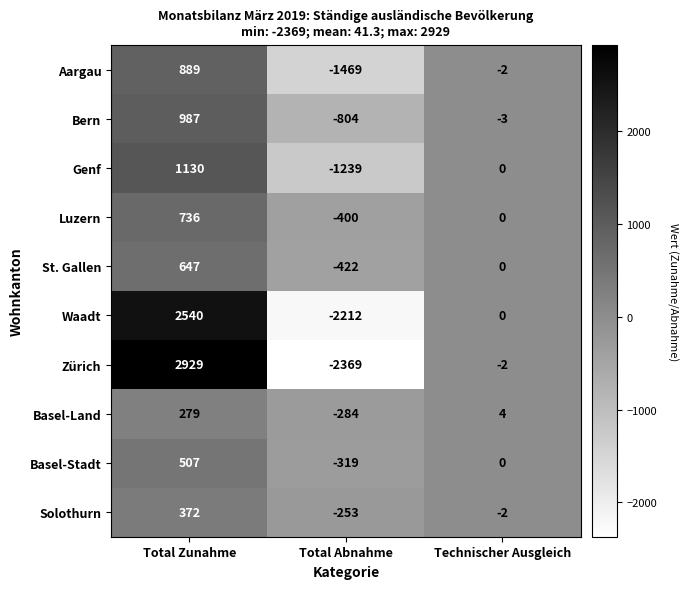

Rank the series at Total Zunahme from highest to lowest value.

Zürich, Waadt, Genf, Bern, Aargau, Luzern, St. Gallen, Basel-Stadt, Solothurn, Basel-Land